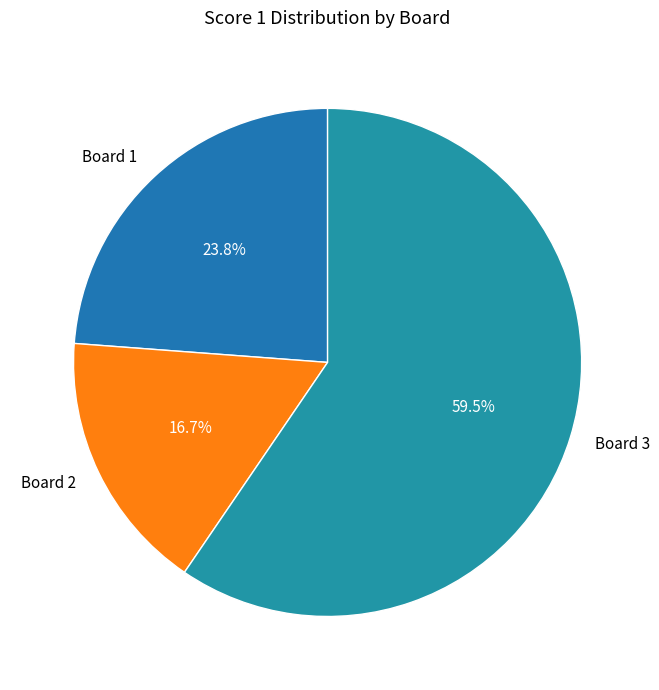

How many segments does this pie chart have?

3